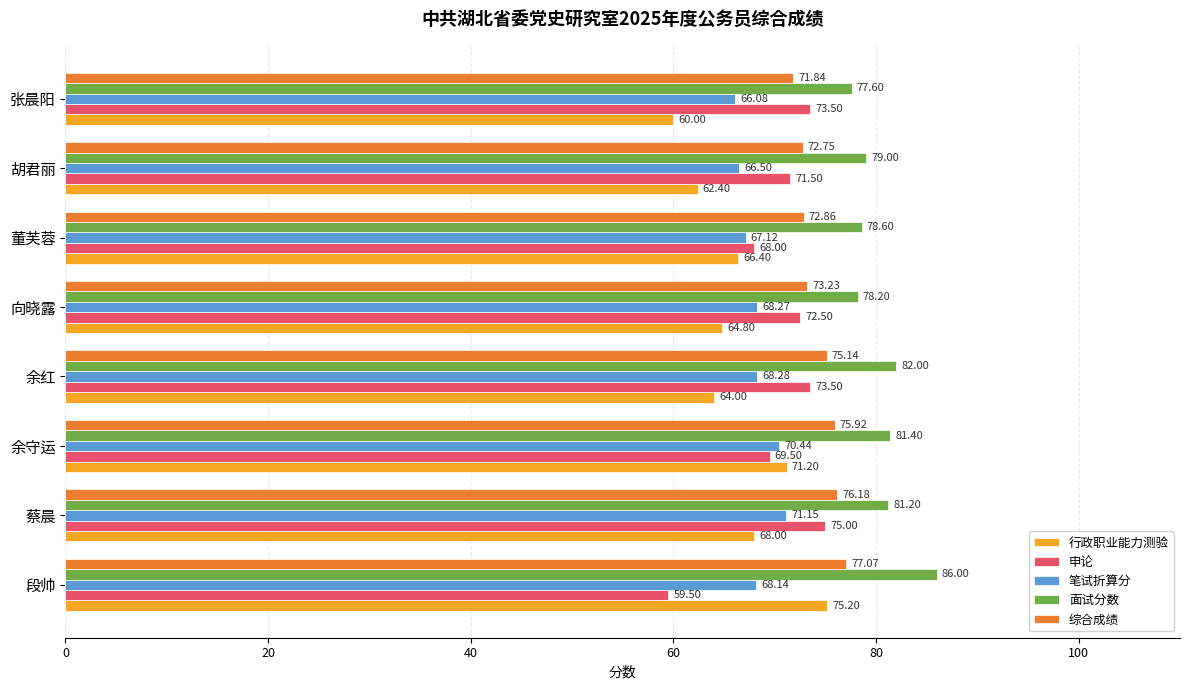

At which category is the sum across all series the highest?

蔡晨